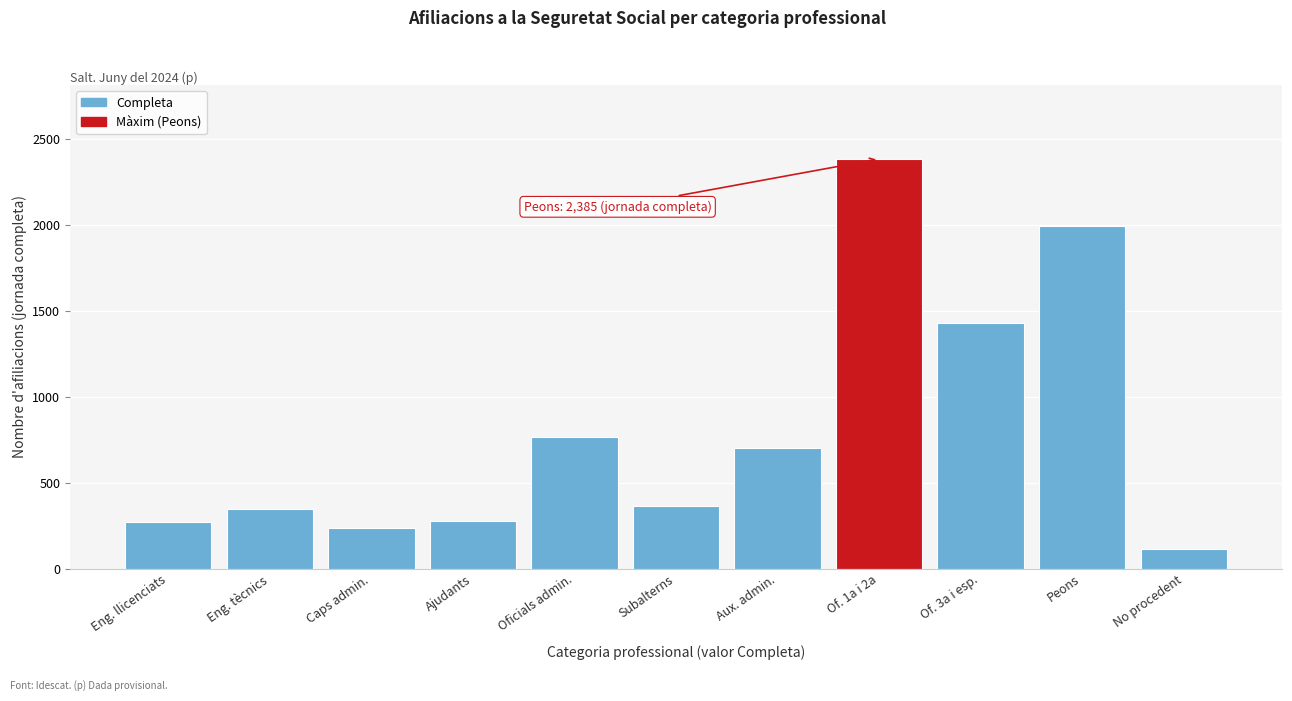

Which label corresponds to the smallest value in the chart?

No procedent